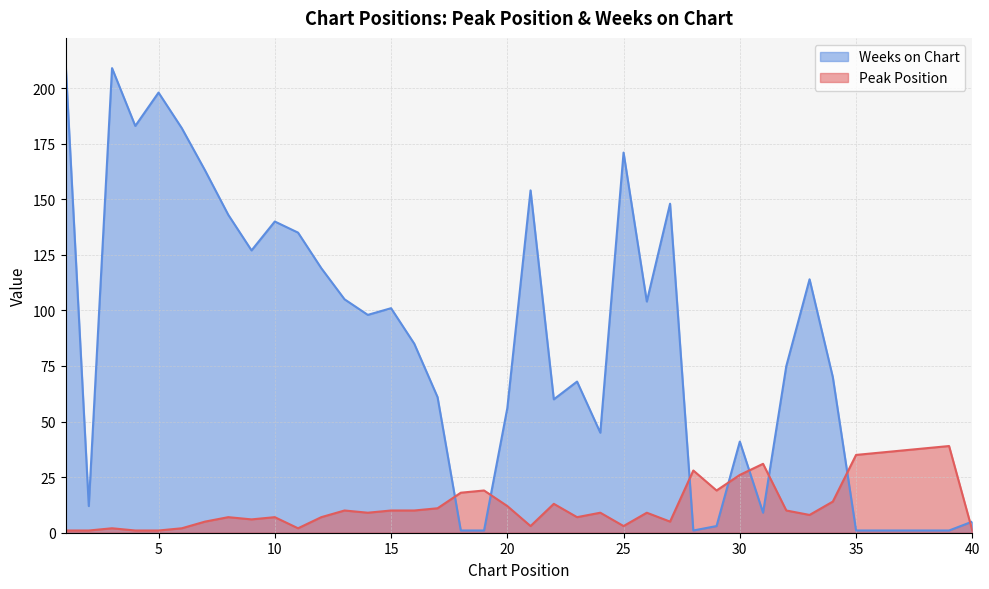

Where is the first local minimum for Peak Position?

9